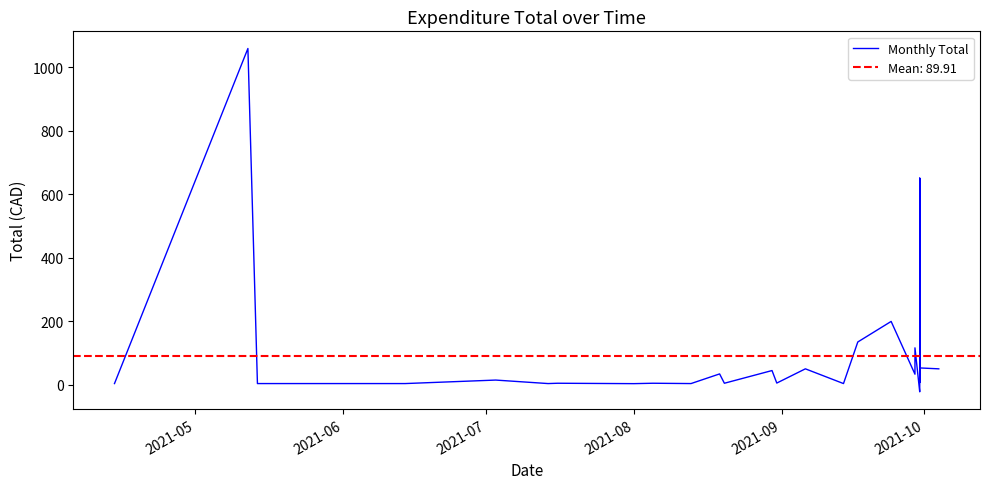

What position from the left is 2021-10?

6